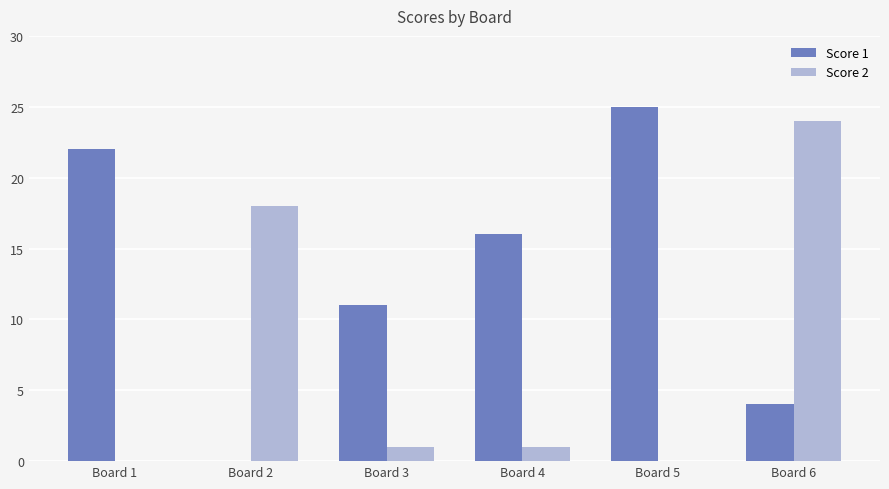

Between Board 1 and Board 6, which series saw the biggest shift?

Score 2